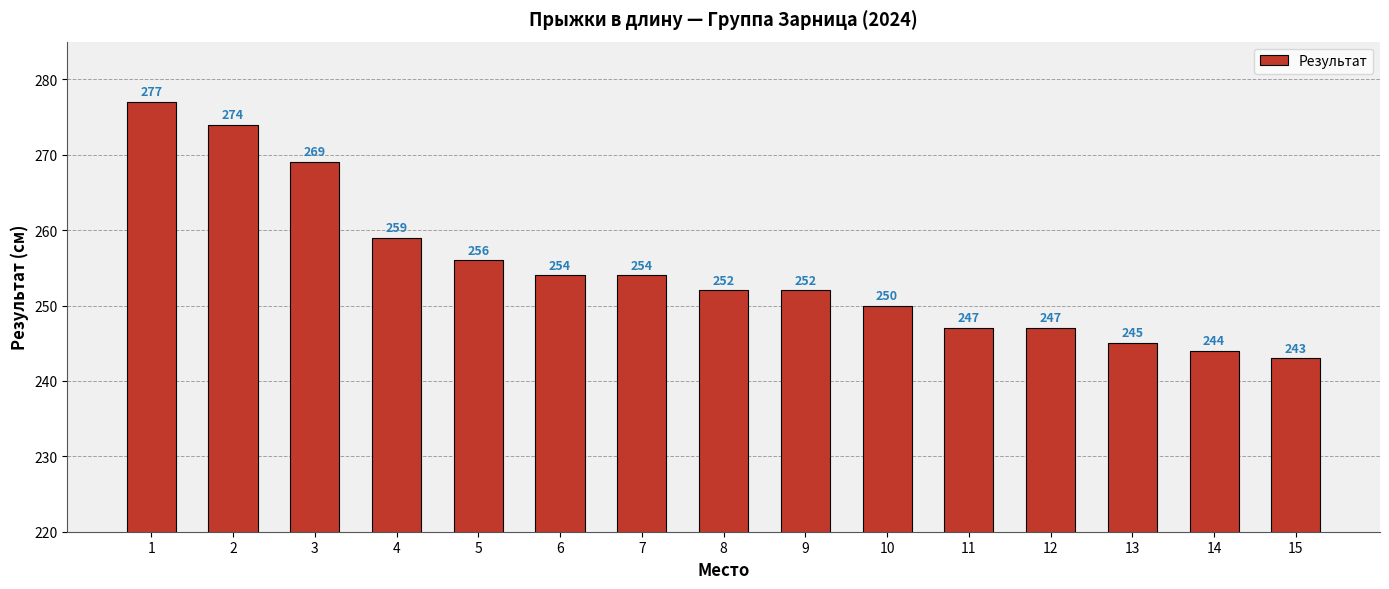

How many values are below 252?

6